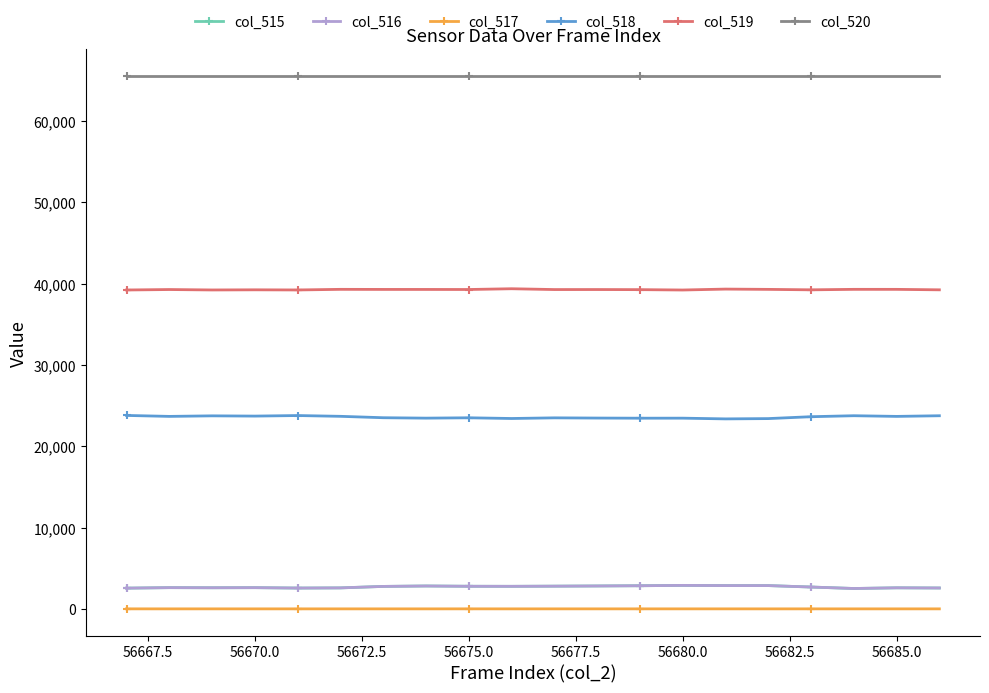

In col_518, how many points are lower than both neighbors (excluding endpoints)?

7